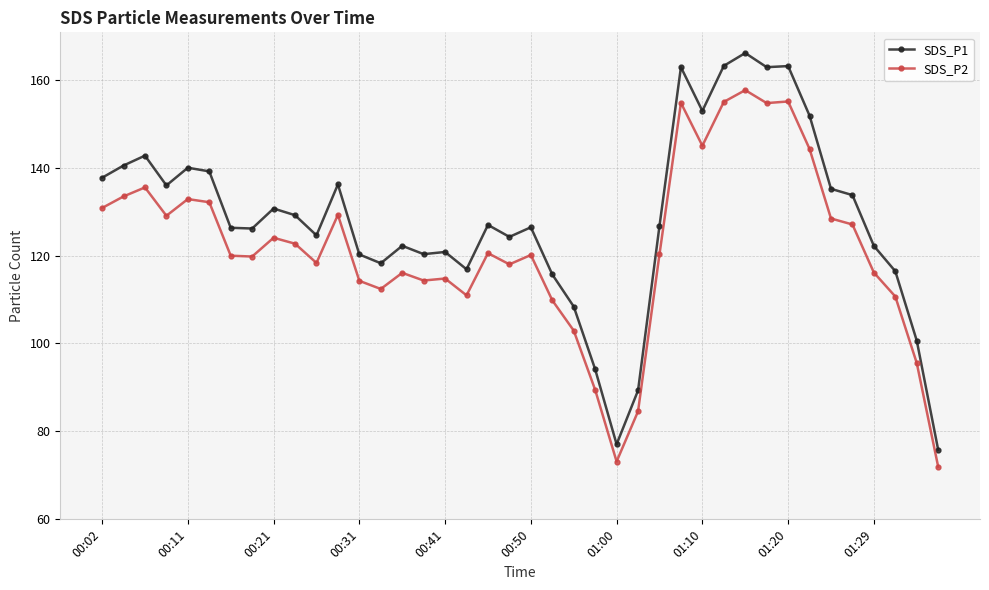

True or false: SDS_P2 has more than 0 points higher than both neighbors.

True